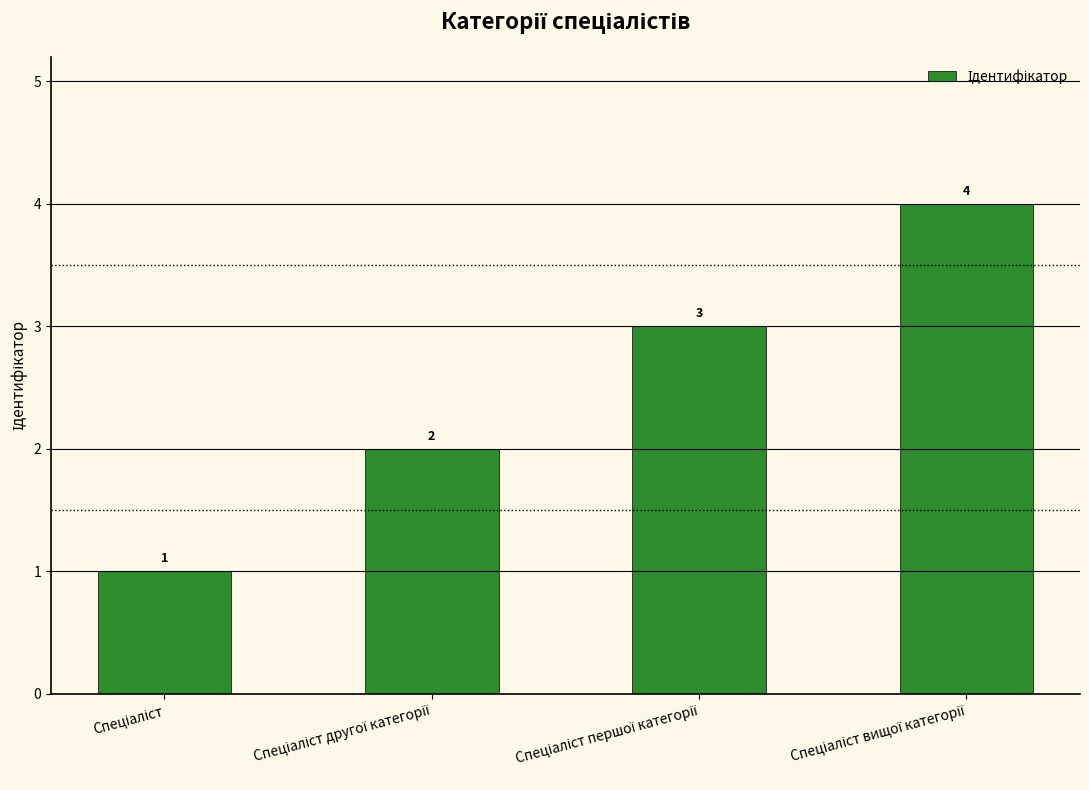

What is the smallest value displayed?

1